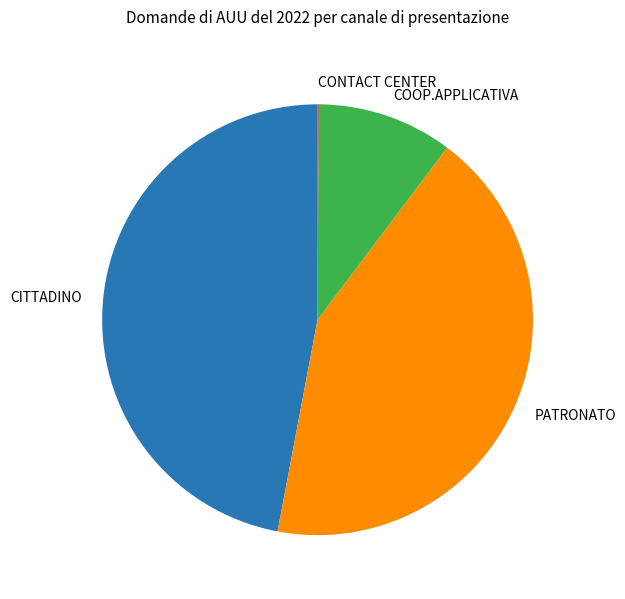

Is there a majority slice in this chart?

No